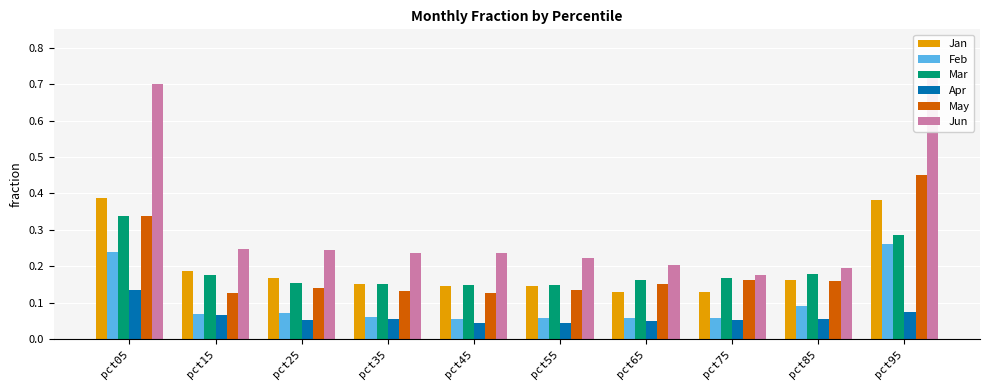

What is the difference between the maximum and minimum values in the Apr series?

0.1